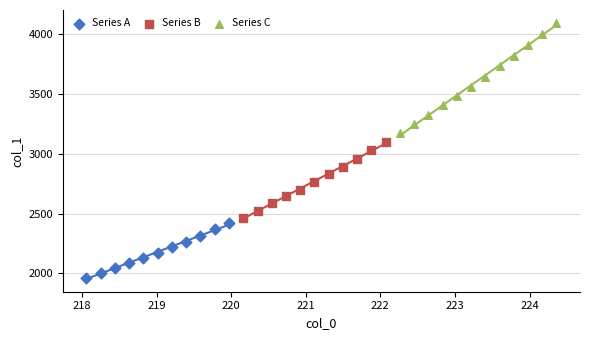

Which series contains the highest Y value?

Series C